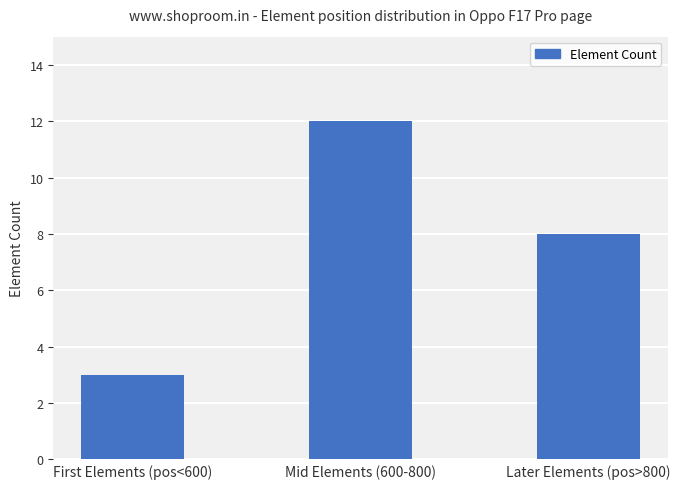

What is the maximum value shown in the chart?

12